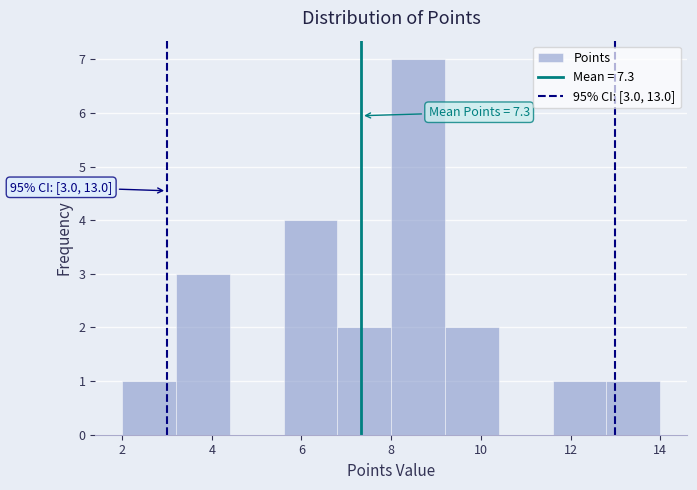

Over which range of the x-axis is the bar tallest?

8.0 to 9.2